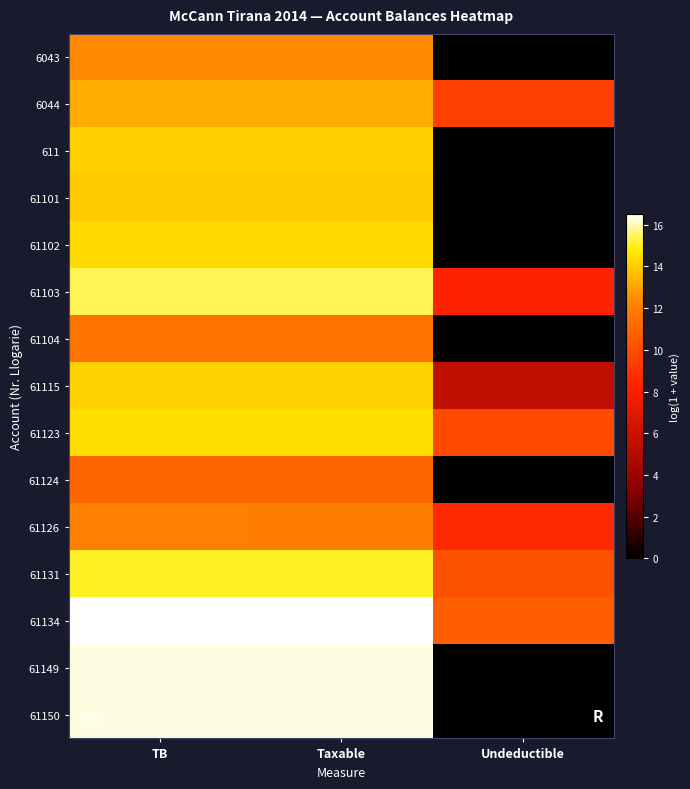

How many data points does each series have?

3